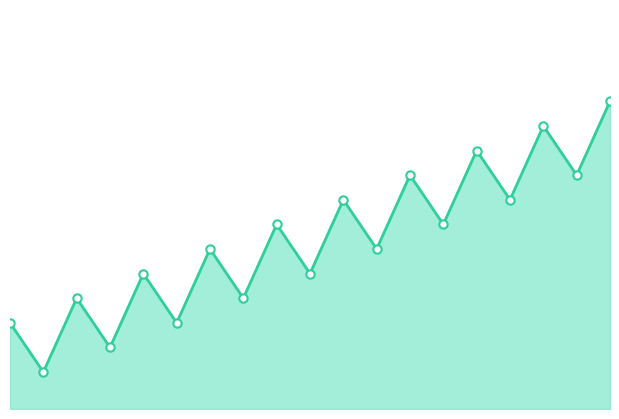

How many points are higher than both their immediate neighbors (excluding endpoints)?

8